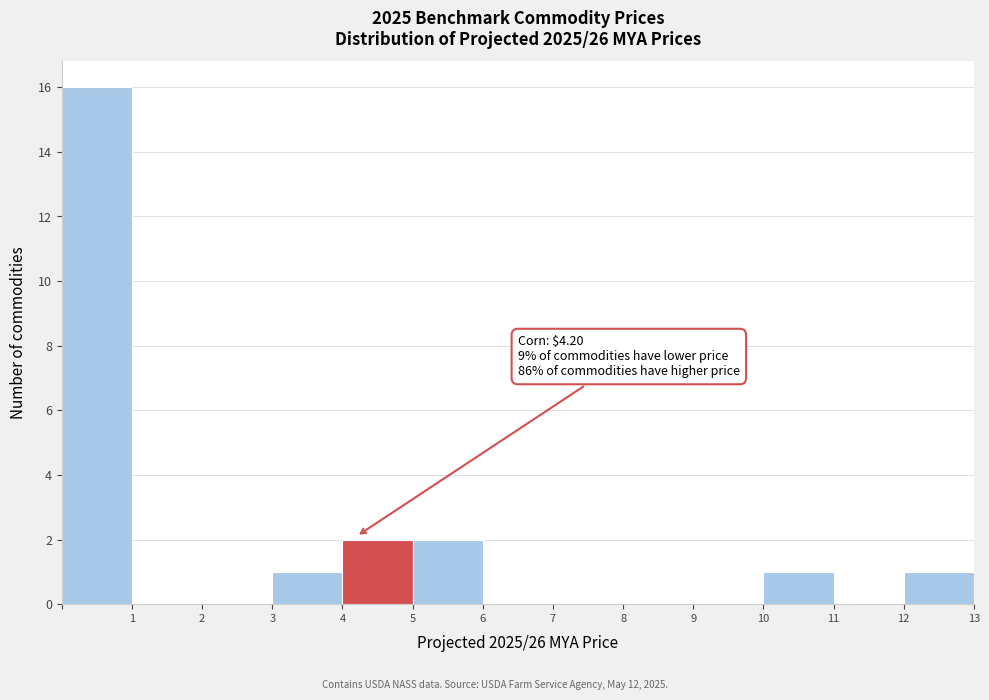

Which range on the x-axis has the tallest bar?

0 to 1